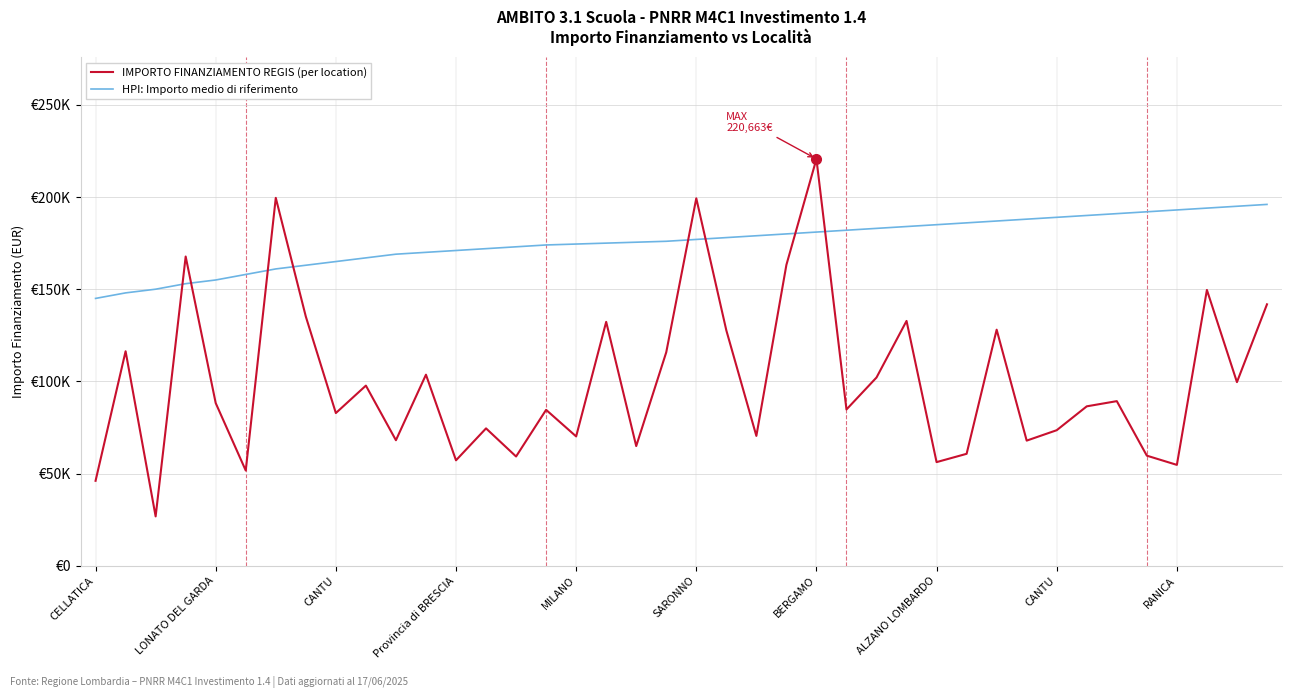

What is the sum of all IMPORTO FINANZIAMENTO REGIS (per location) values?

4010202.8